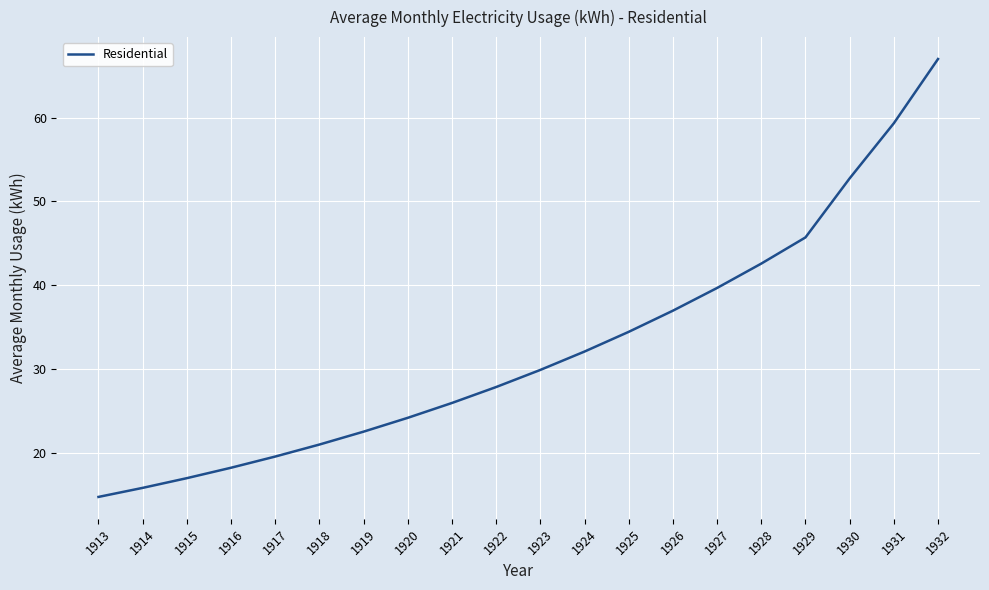

Reading left to right, transcribe all the data shown in this chart.

1913=14.7	1914=15.8	1915=17.0	1916=18.2	1917=19.5	1918=21.0	1919=22.5	1920=24.2	1921=25.9	1922=27.8	1923=29.9	1924=32.1	1925=34.4	1926=37.0	1927=39.7	1928=42.6	1929=45.7	1930=52.8	1931=59.3	1932=67.0